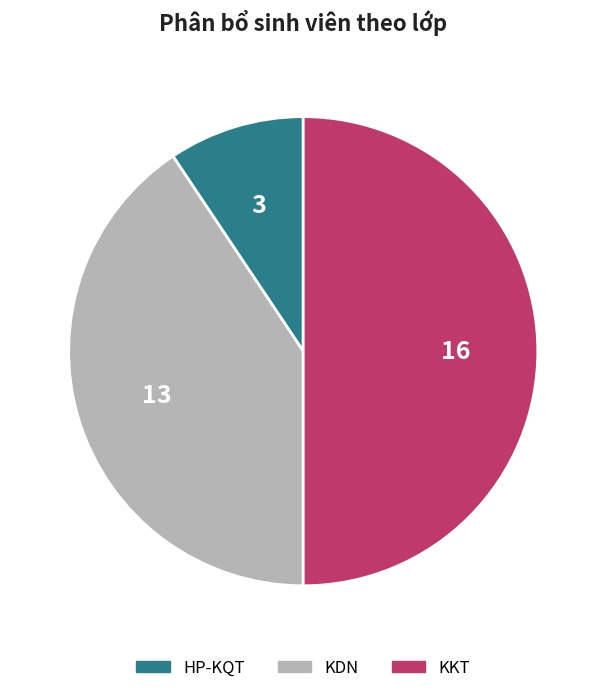

Is HP-KQT the majority of the pie?

No